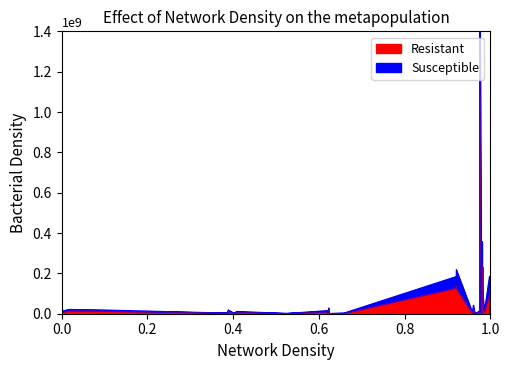

Reading left to right, extract all data points from this chart.

22762702.9	7696514.2	14036465.7	13849813.3	2098599.9	12949975.0	3862038.3	1237729.8	6430989.2	665658.4	8950147.2	187609.8	195040.6	14778047.8	174388.4	1279515.3	127305691.3	137059717.9	128076023.0	1149784.0	4904168.3	26984786.9	10016509.0	3347899.9	747135.9	7771487.2	1272014254.6	246294107.8	6543364.3	56362984.1	12133752.2	726682.0	231681807.3	61417429.0	9913167.0	100110015.5	40384904.9	33259281.7	2020211.5	55479402.5